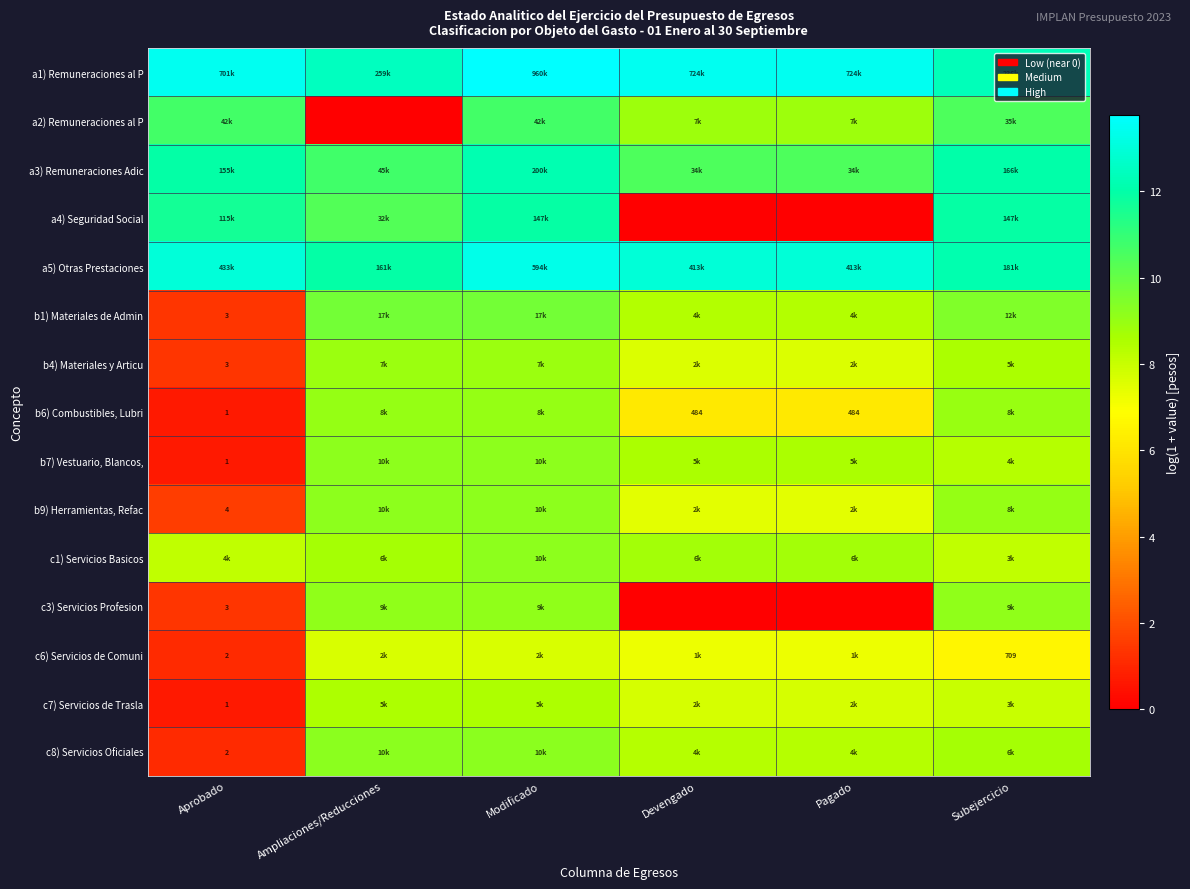

Is the value of b4) Materiales y Articu at Aprobado greater than the value of a1) Remuneraciones al P at Subejercicio?

No